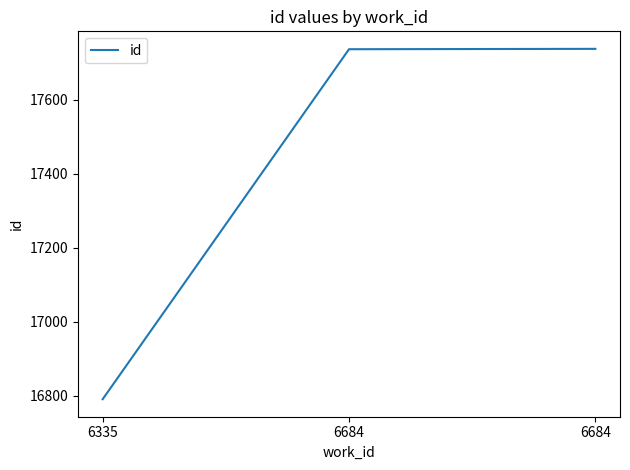

What is the value of the 1st point from the left?

16791